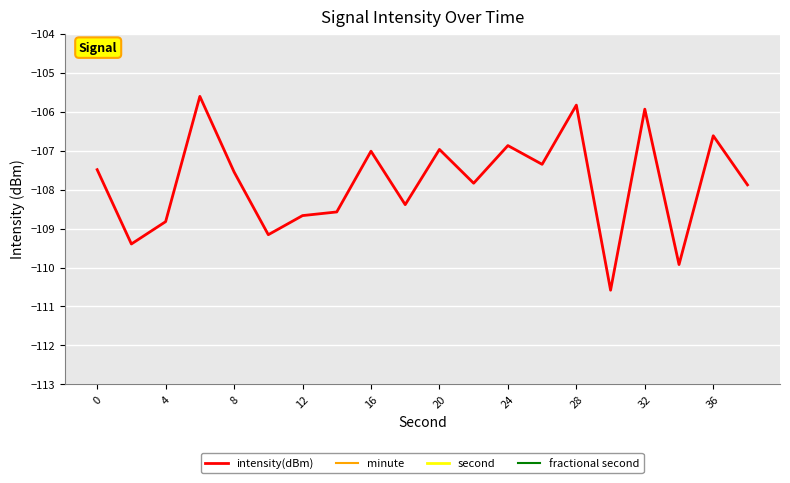

Is it true that intensity(dBm) equals -107.0 at 16?

True